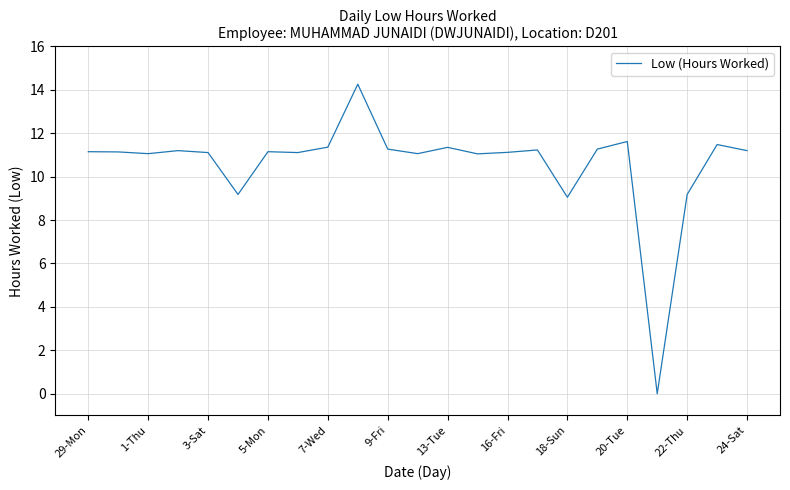

What is the greatest value displayed?

14.3